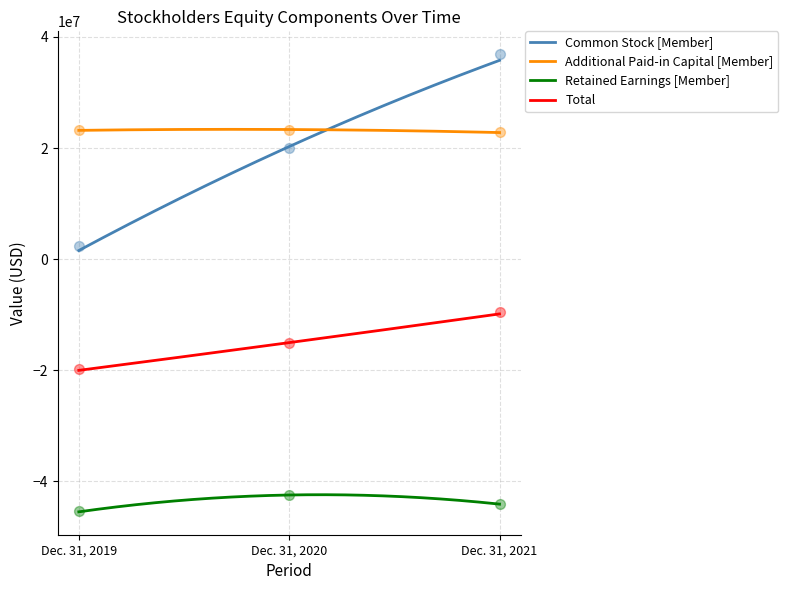

Which series contains the highest Y value?

Common Stock [Member]